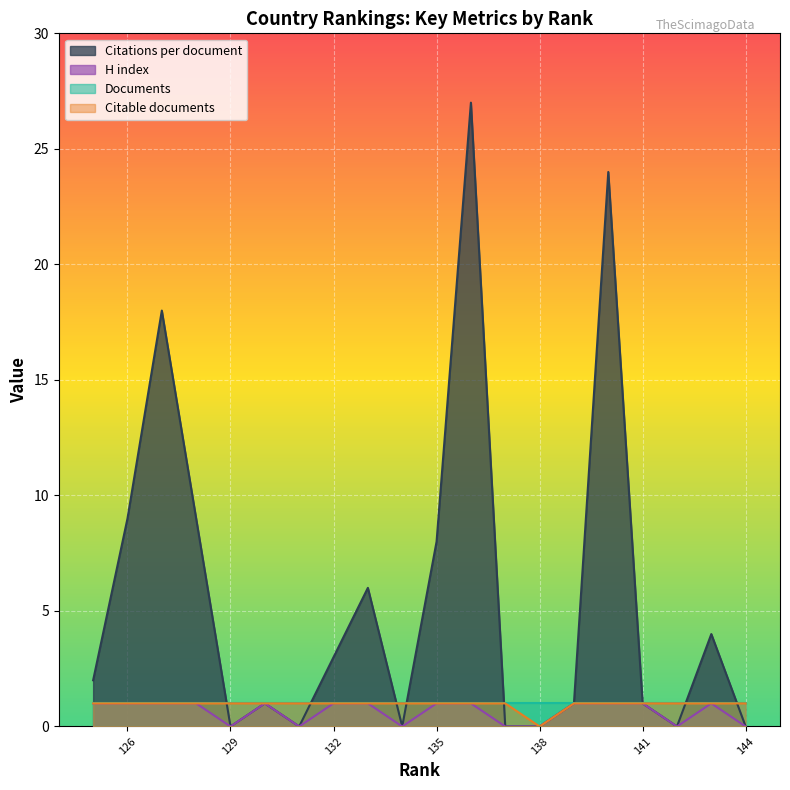

At which category is the sum across all series the highest?

136